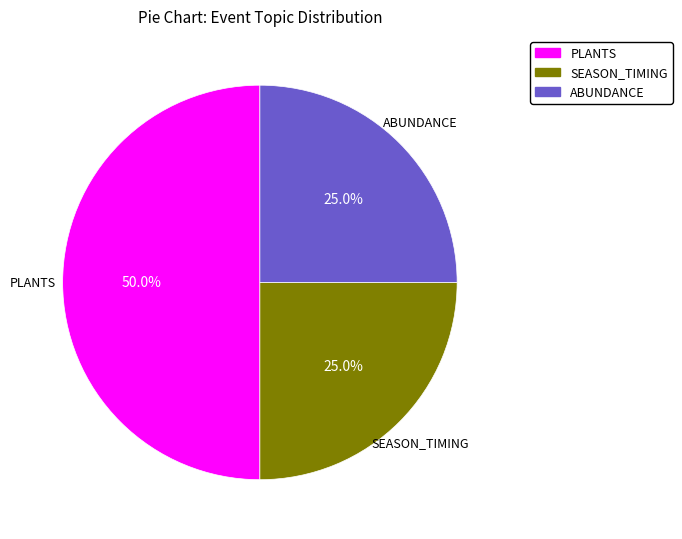

To the nearest percent, what is the difference between the largest and smallest slice percentages?

25%